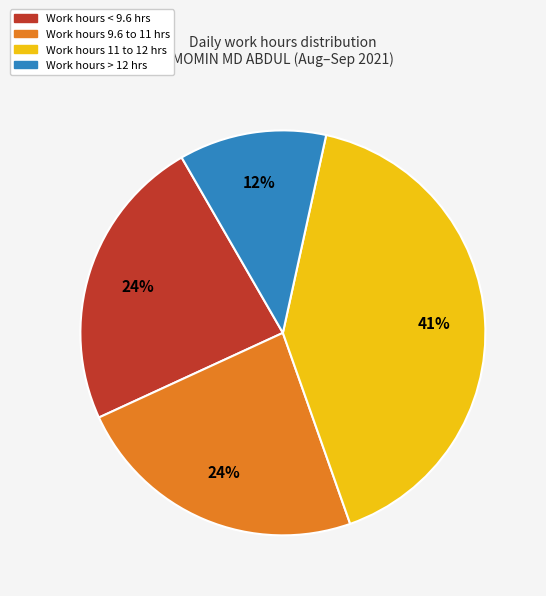

Is there a majority slice in this chart?

No